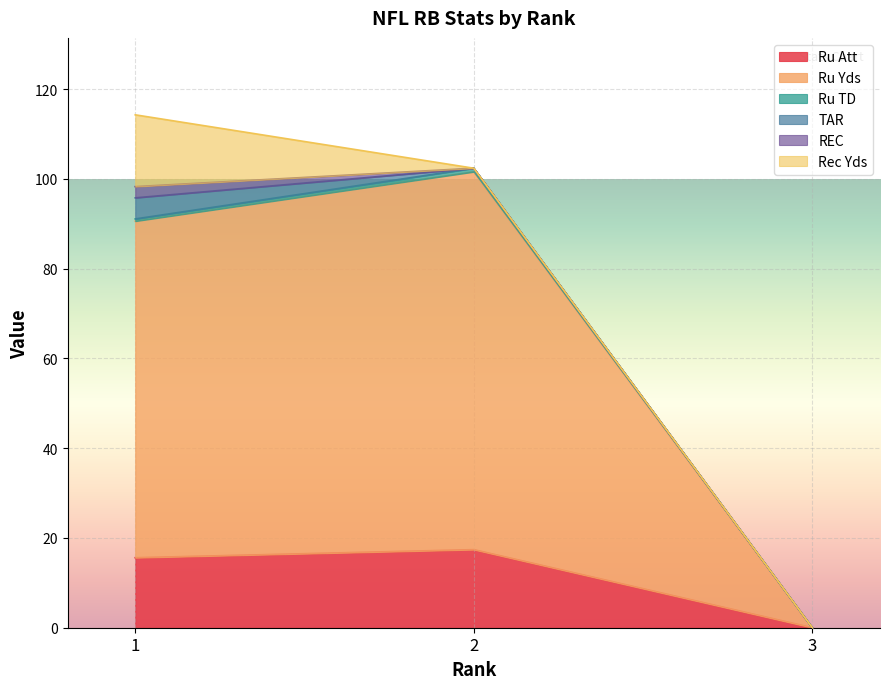

What is the highest value of the Rec Yds series?

16.0